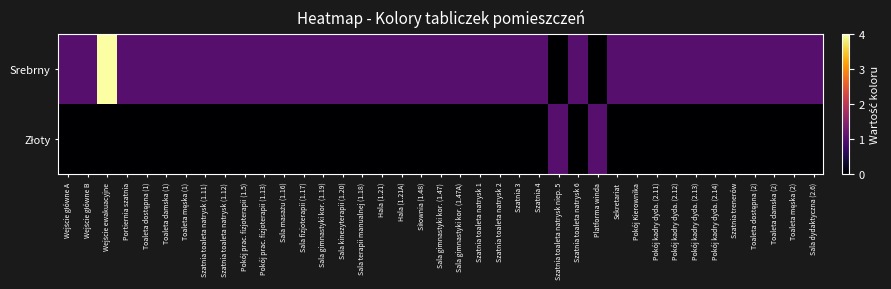

Which has a higher value, Toaleta dostępna (1) or Hala (1.21)?

Toaleta dostępna (1)